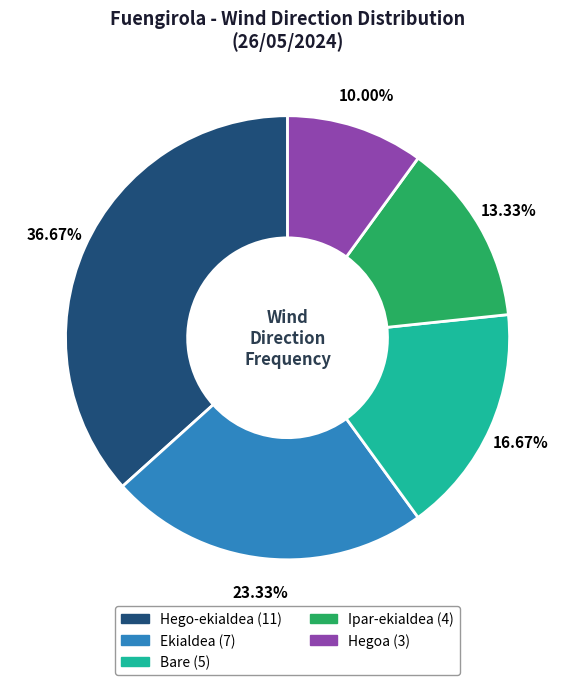

Rank the categories by value from lowest to highest.

Hegoa, Ipar-ekialdea, Bare, Ekialdea, Hego-ekialdea